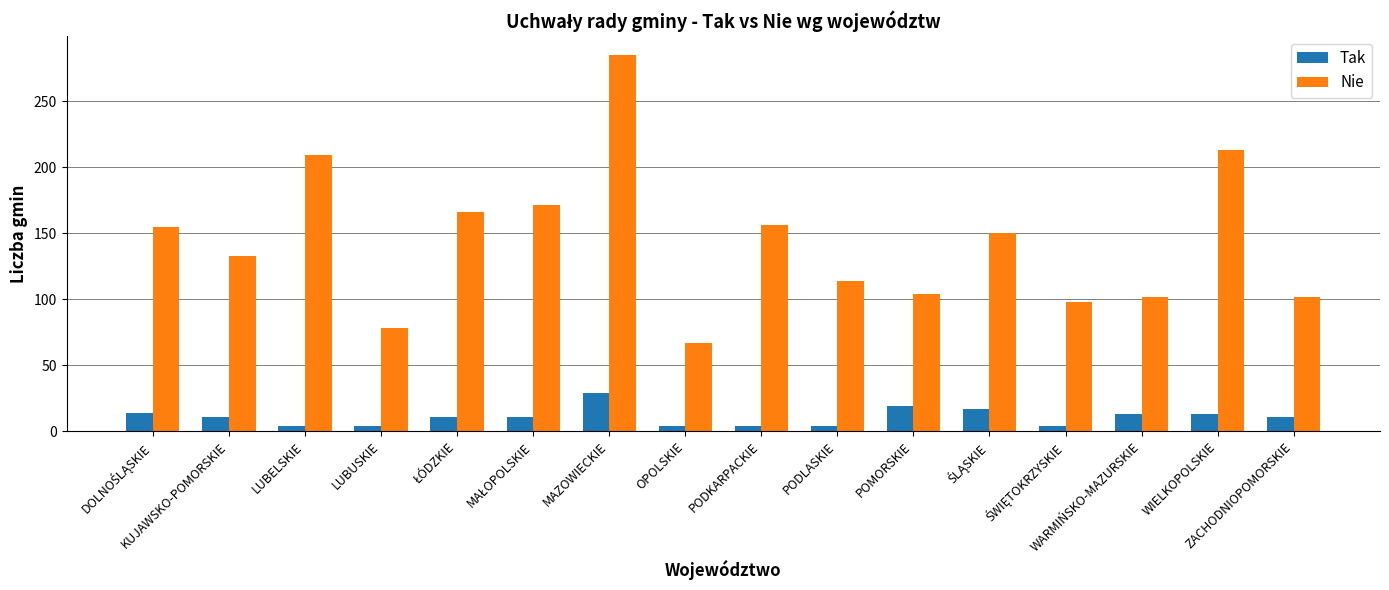

The value of Nie at OPOLSKIE is 67. True or false?

True